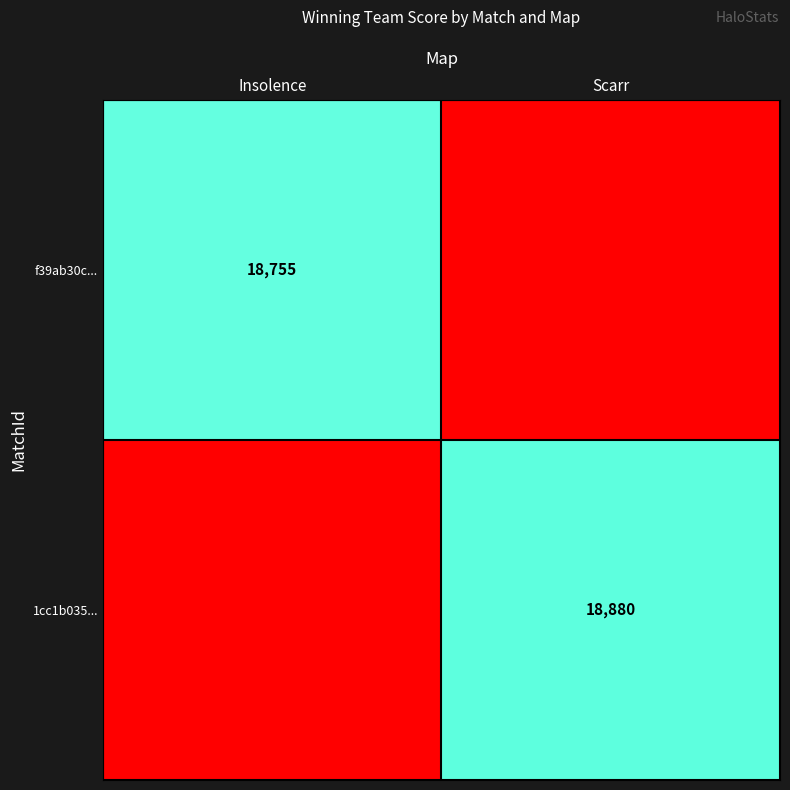

The value of f39ab30c... at Insolence is 6979. True or false?

False